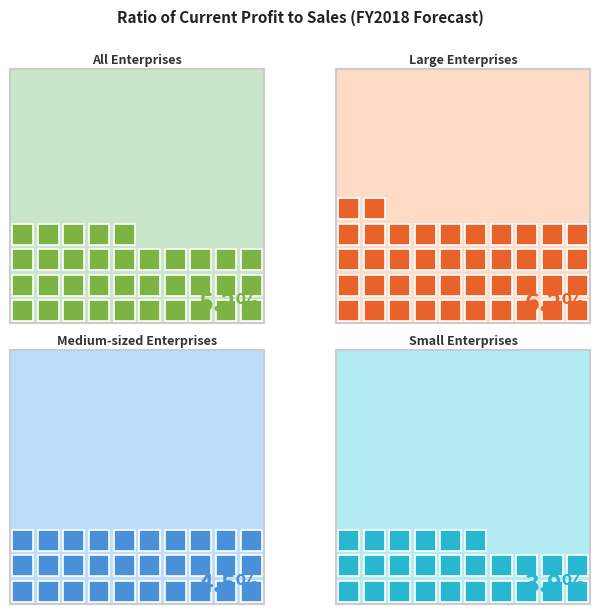

Where is the data nearest to the value 5?

All Enterprises